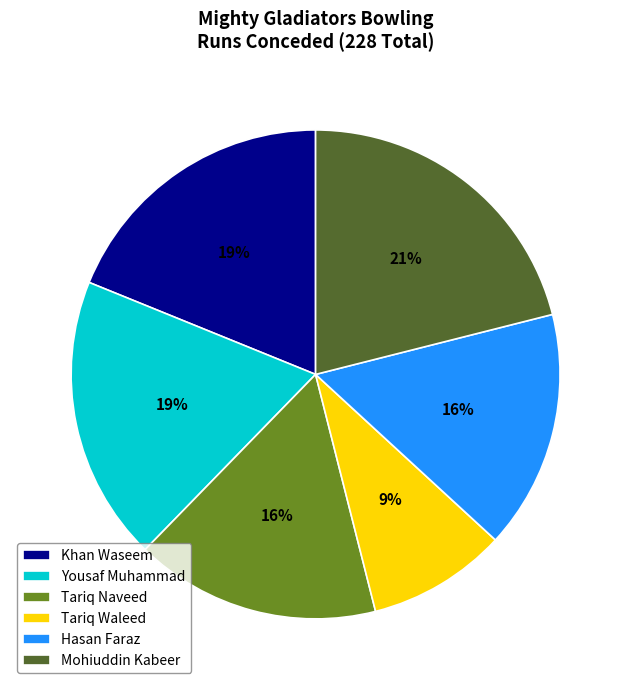

Approximately how many times larger is the value at Mohiuddin Kabeer compared to Tariq Naveed?

1.3